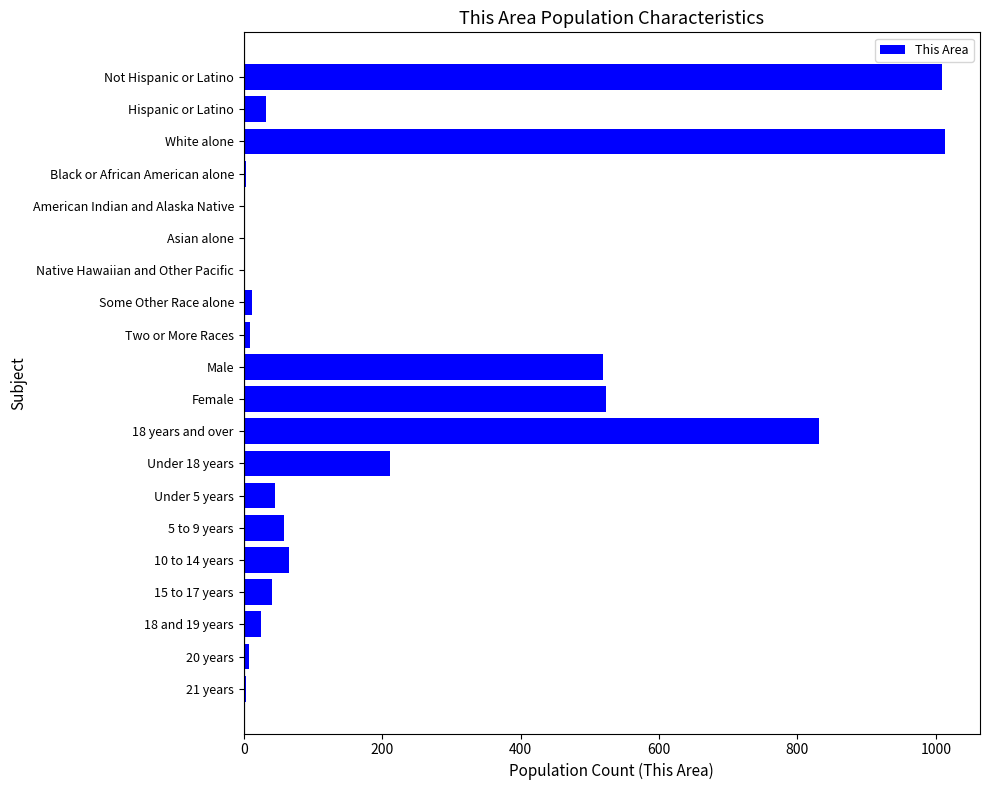

Is it true that the value at American Indian and Alaska Native is 468?

False